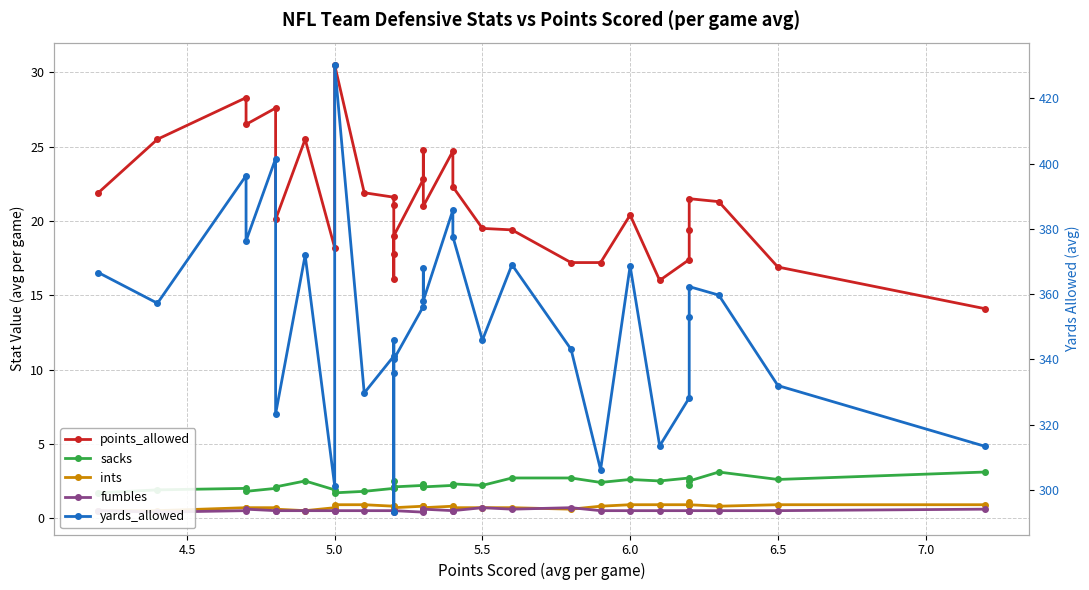

What is the value of the points_allowed point at the 12th from the left?

21.1